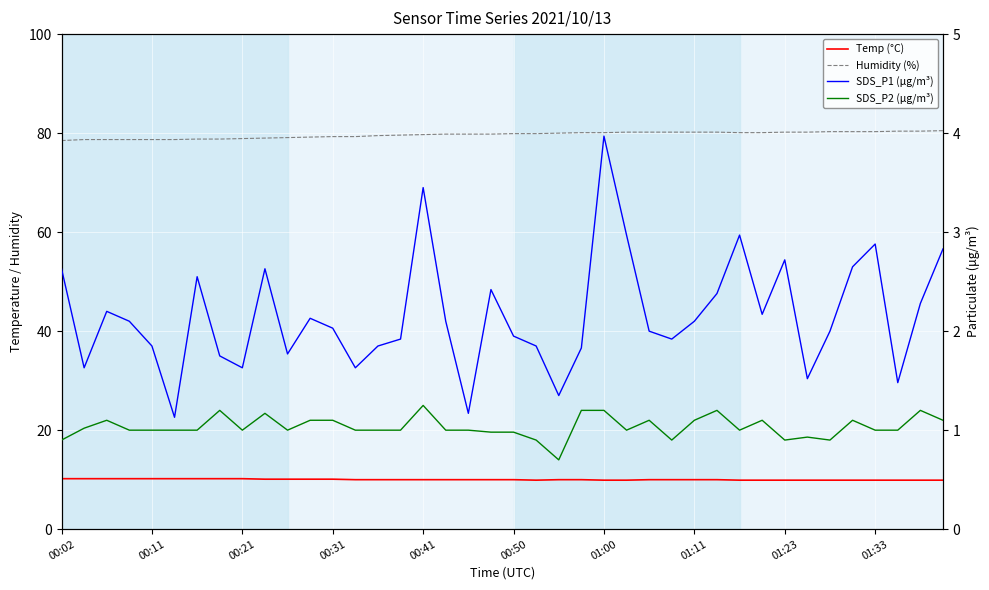

What position from the right is 01:23?

8